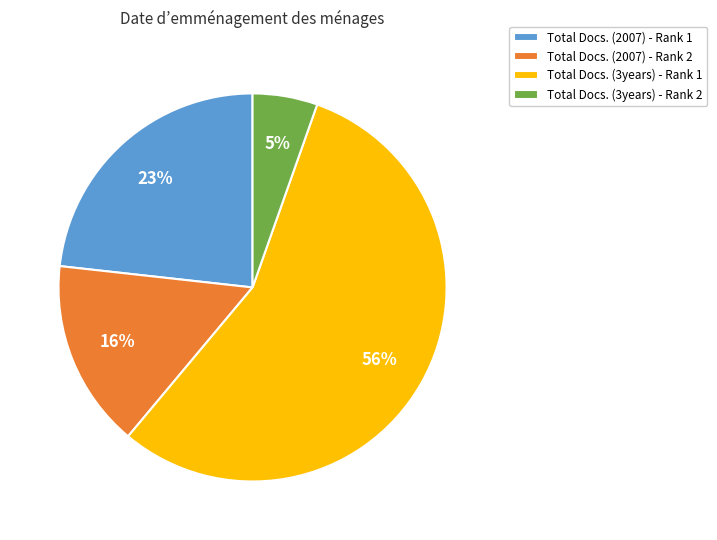

How many slices are in this pie chart?

4